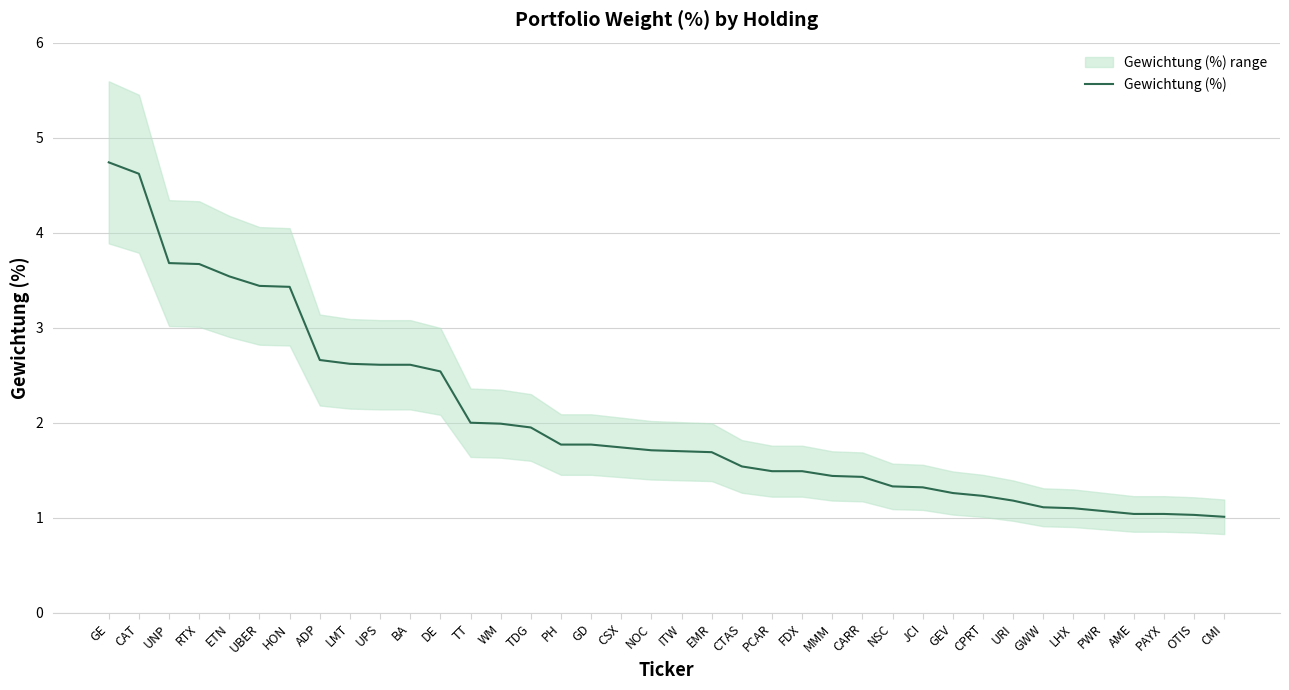

What is the change in value from ITW to NSC?

-0.4